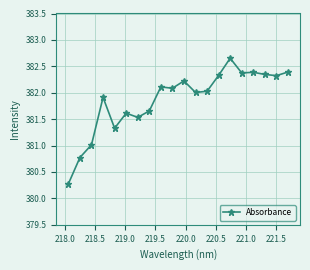

Count the number of data series in this chart.

1